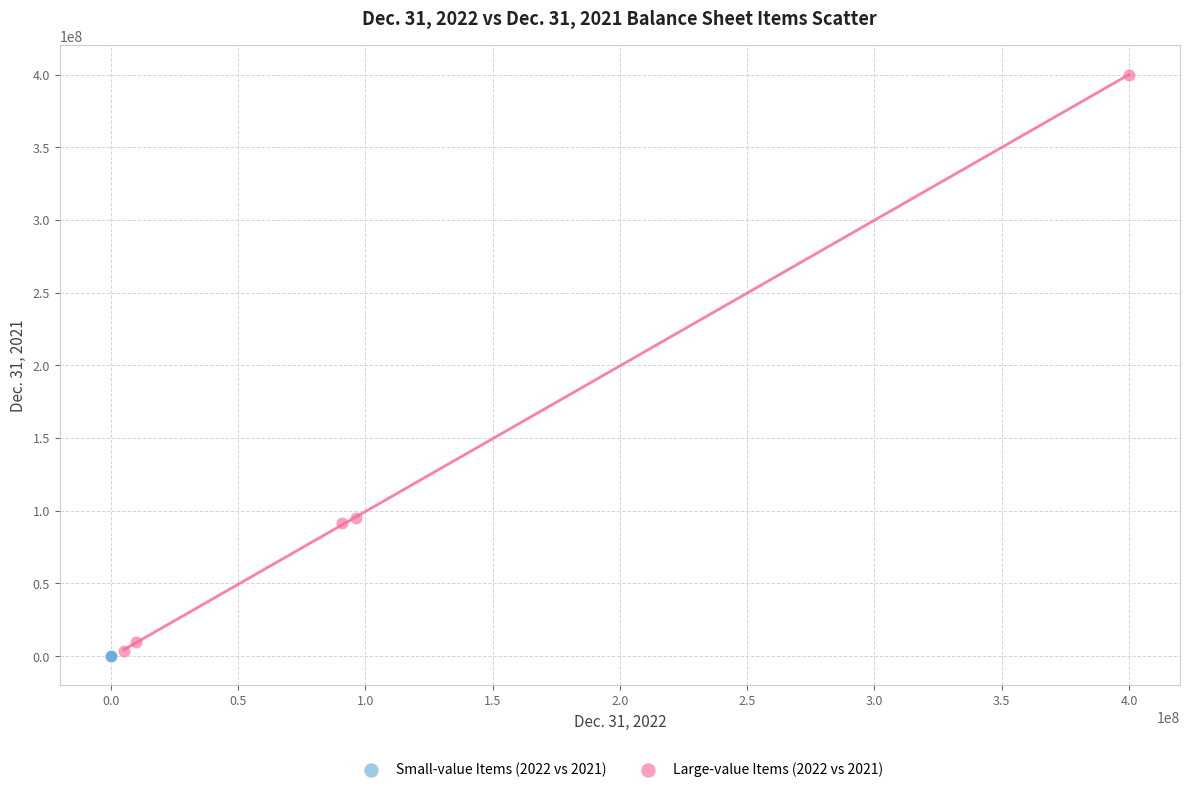

Which series reaches the maximum Y coordinate?

Large-value Items (2022 vs 2021)